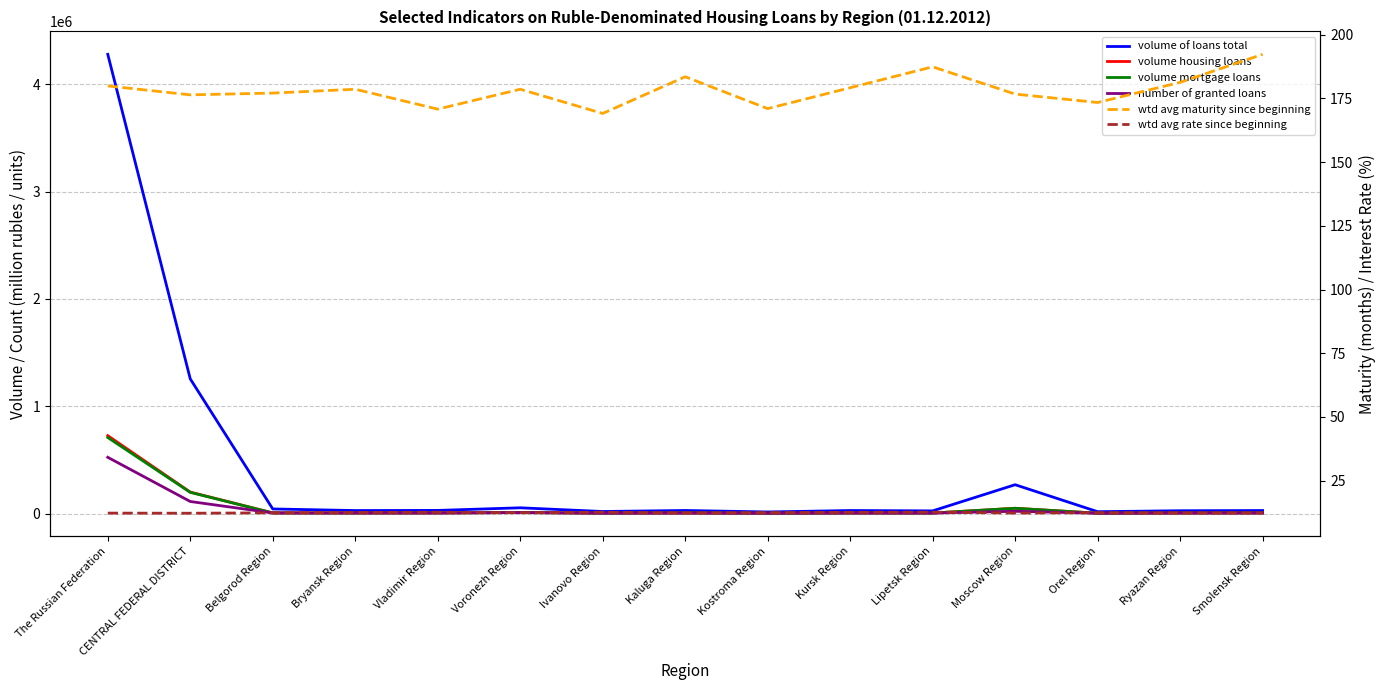

Which series has the largest total across all categories?

volume of loans total